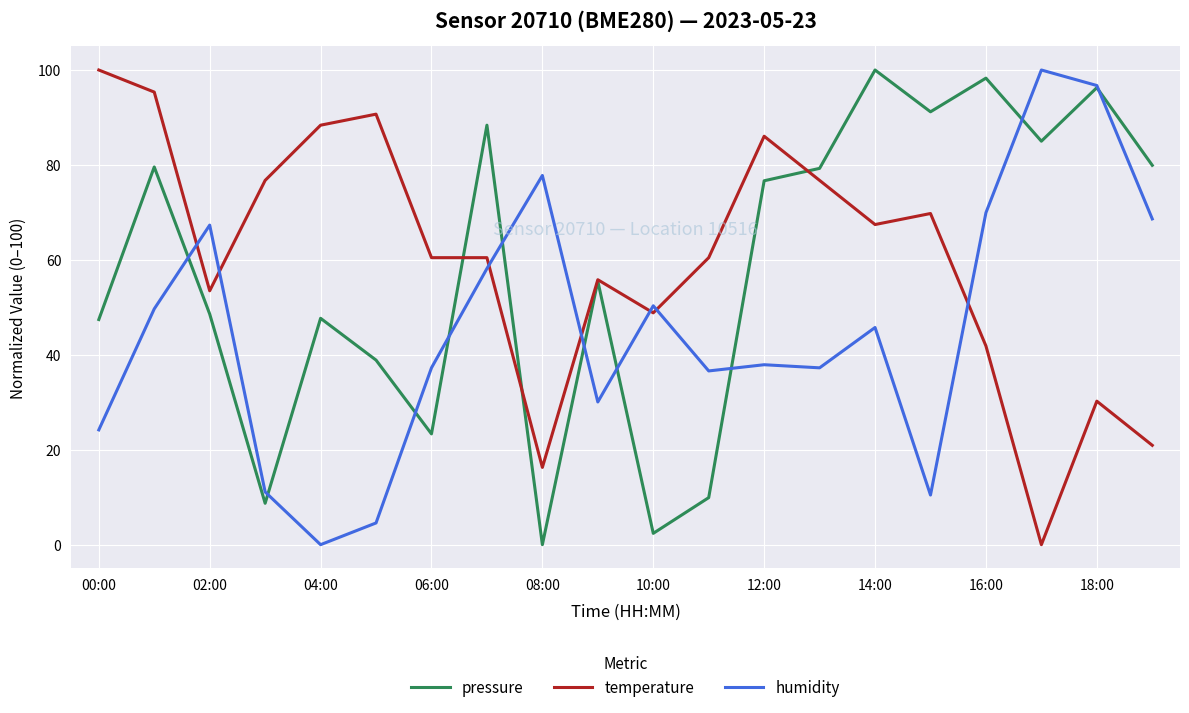

True or false: humidity has more than 0 interior local peaks.

True